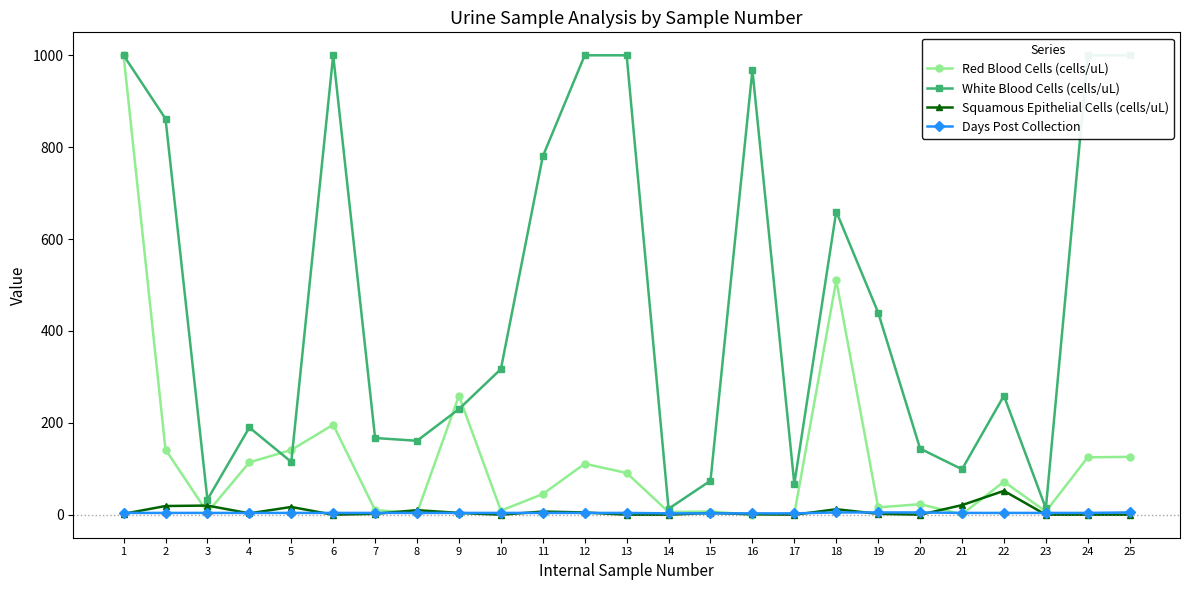

At how many categories does at least one series exceed 153?

17